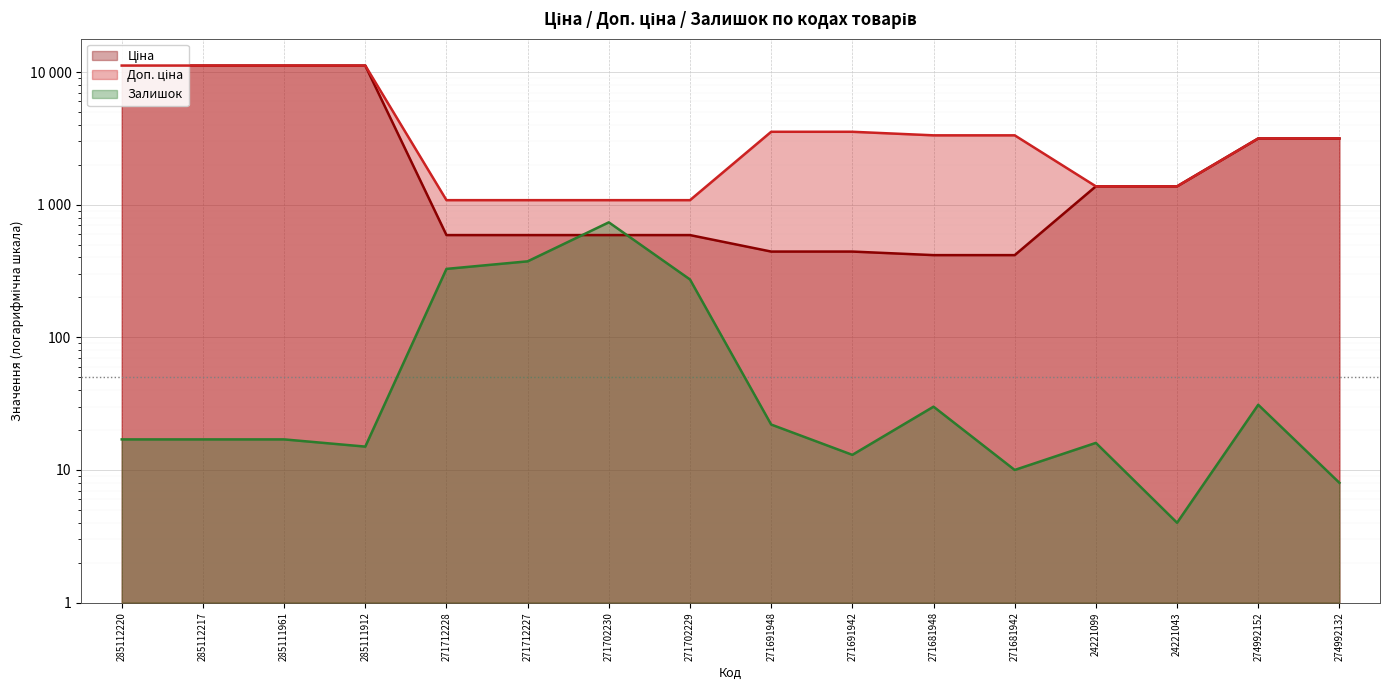

Does the chart display data point markers on the line(s)?

No